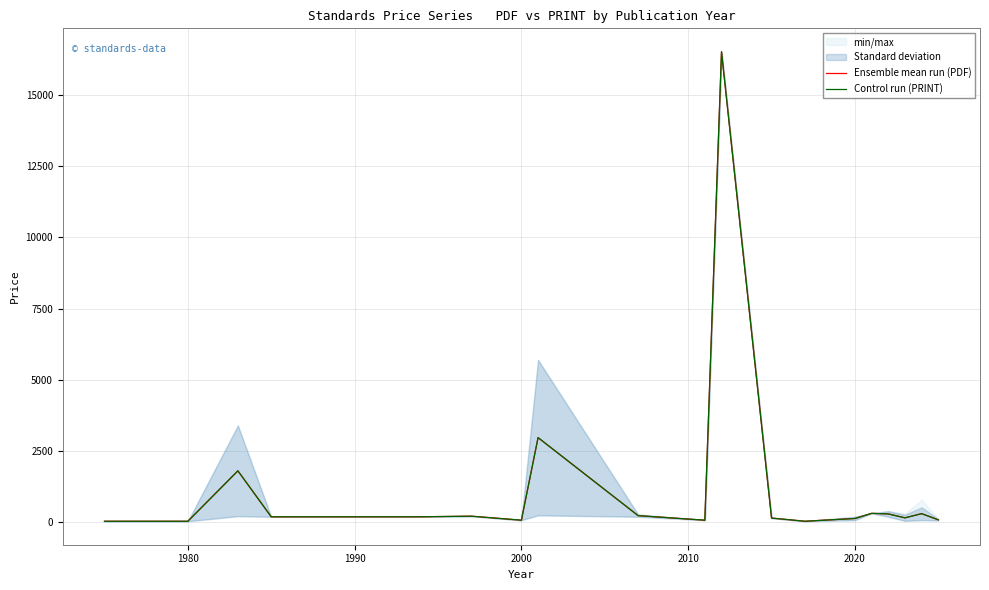

How many lines are shown in the chart?

2